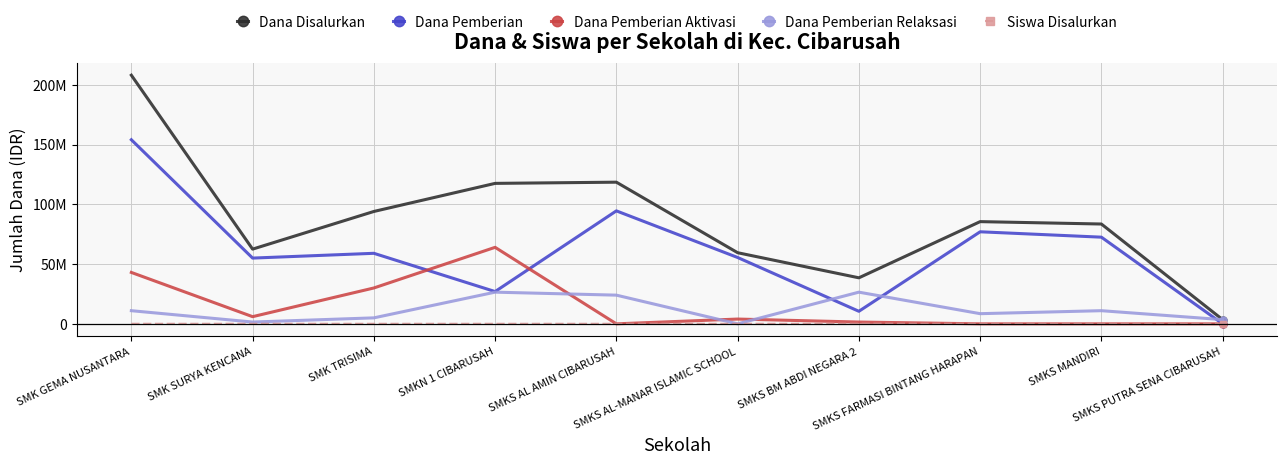

True or false: Siswa Disalurkan has more than 1 points higher than both neighbors.

True